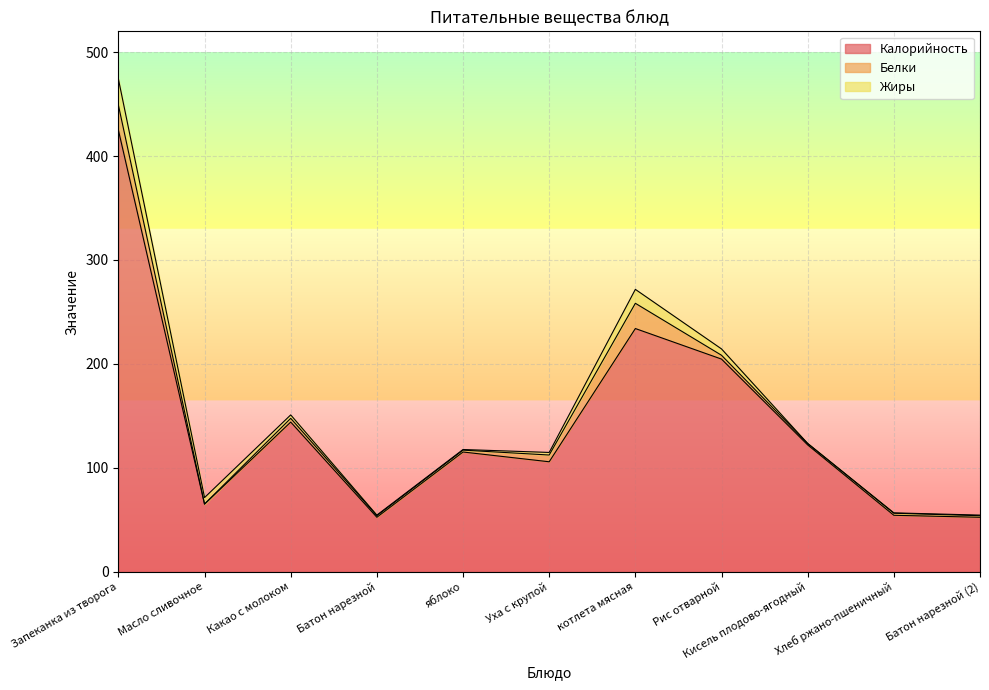

Which has a higher value, Батон нарезной or Запеканка из творога?

Запеканка из творога